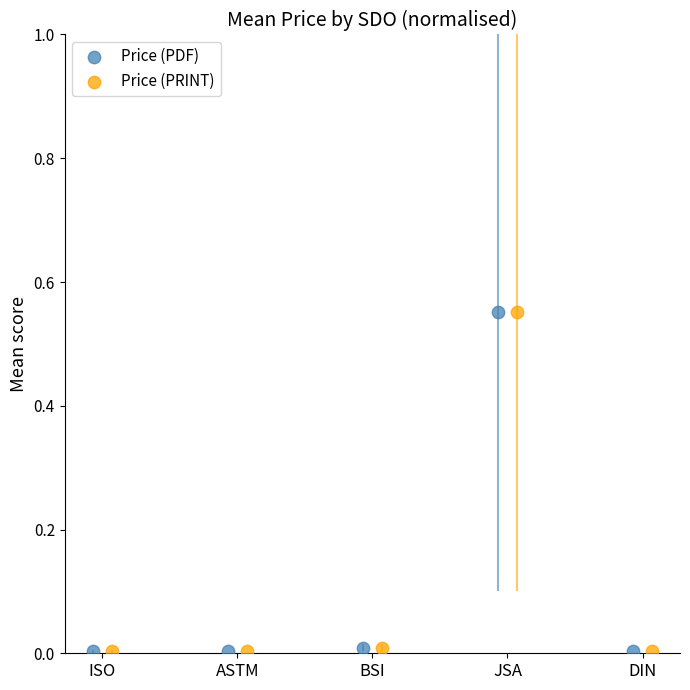

Which series has the largest Y range (max minus min)?

Price (PDF)